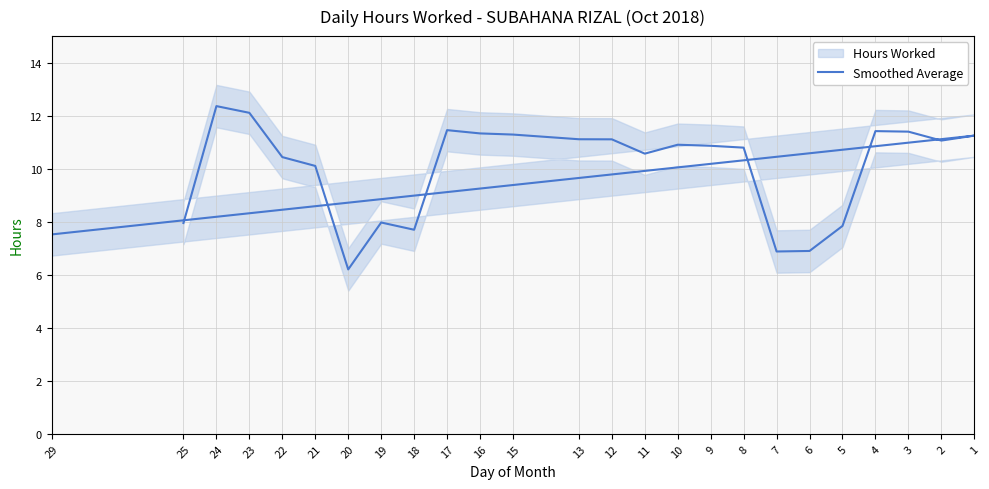

True or false: the data shows 11.2 at 1.

True